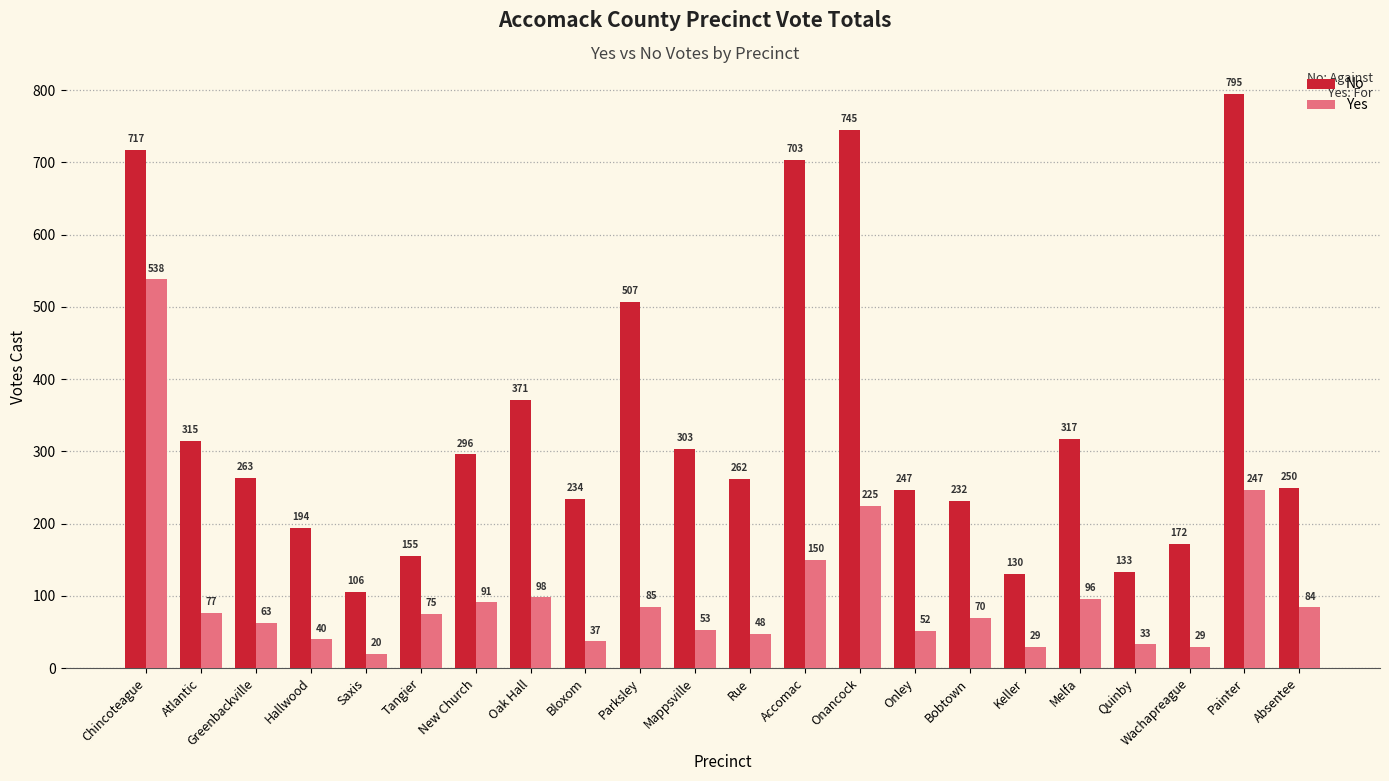

What is the minimum value for Yes?

20